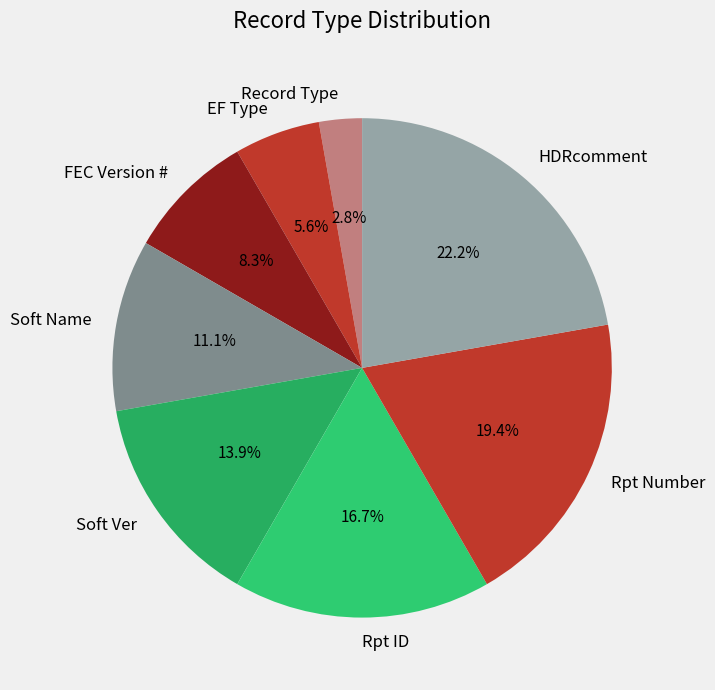

How many segments does this pie chart have?

8